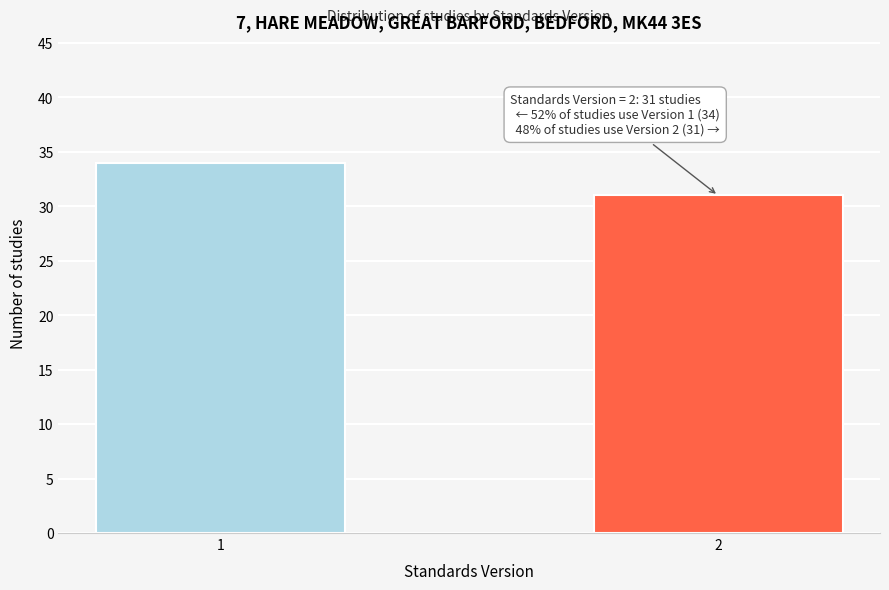

Reading left to right, list all the values displayed in this chart.

34	31